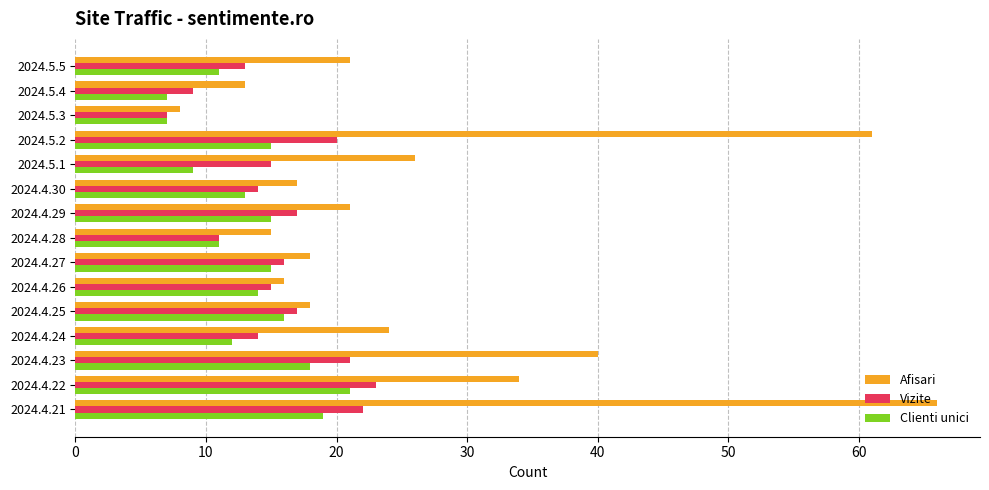

Between 2024.5.3 and 2024.4.30, which series saw the biggest shift?

Afisari